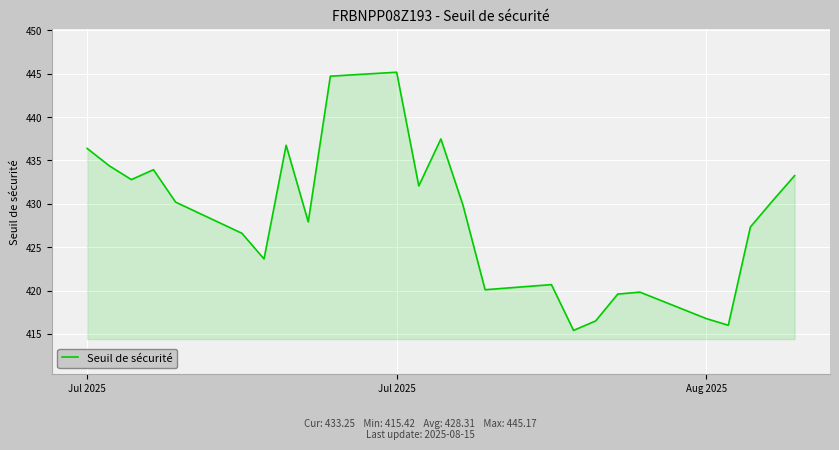

What is the minimum value shown in the chart?

415.4